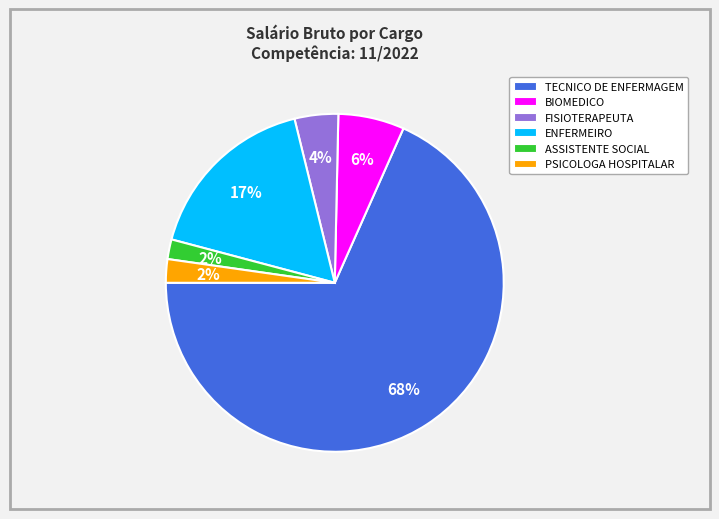

Which has a higher value, ASSISTENTE SOCIAL or TECNICO DE ENFERMAGEM?

TECNICO DE ENFERMAGEM